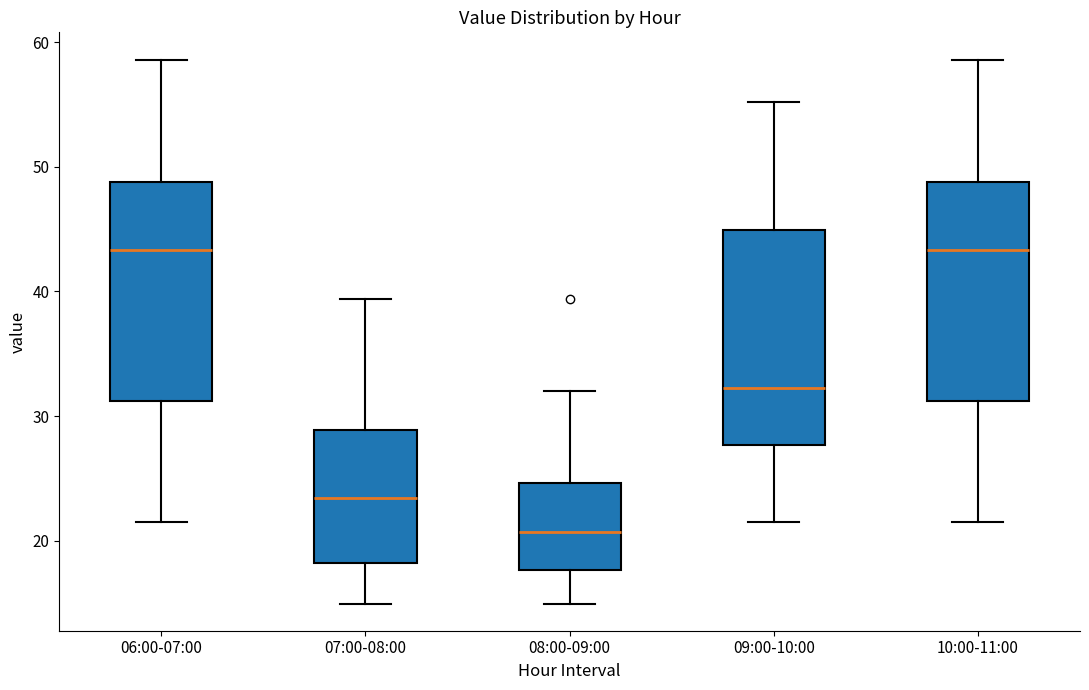

Reading left to right, read every box against the y-axis: the position of its median line, the range the box covers, and the ends of its whiskers. The values are not printed on the chart, so give them approximately, as read against the axis.

06:00-07:00: median 43, box 31 to 49, whiskers 22 to 59
07:00-08:00: median 23, box 18 to 29, whiskers 15 to 39
08:00-09:00: median 21, box 18 to 25, whiskers 15 to 32
09:00-10:00: median 32, box 28 to 45, whiskers 22 to 55
10:00-11:00: median 43, box 31 to 49, whiskers 22 to 59